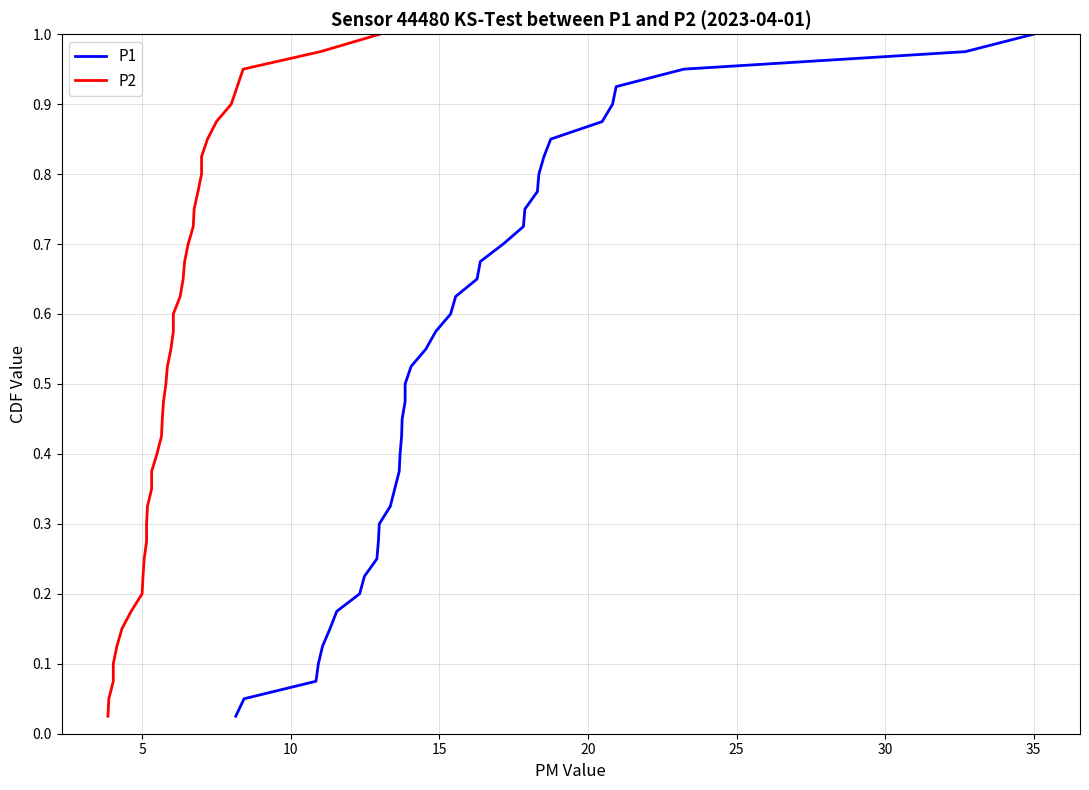

True or false: P1 and P2 cross at least once.

False